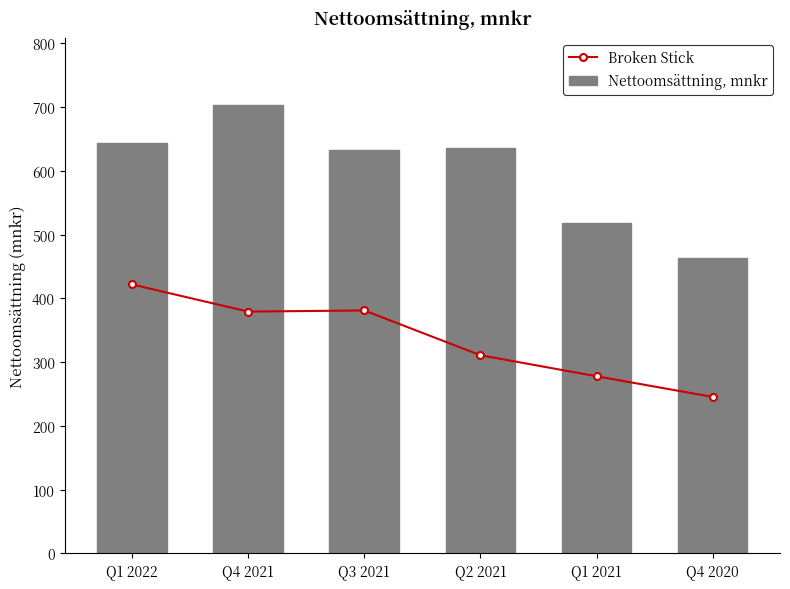

What is the total value across all series at Q1 2021?

795.8